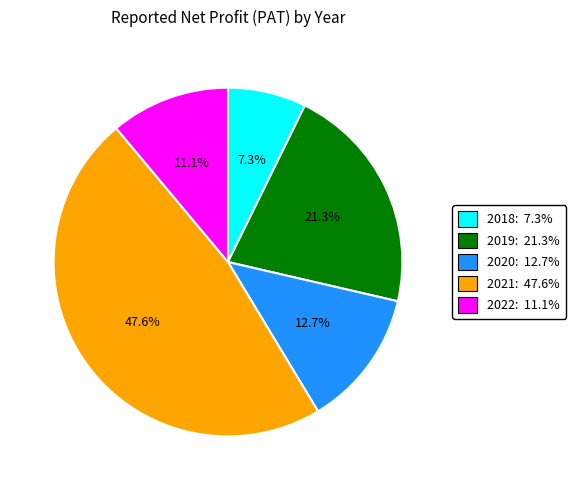

Combined, do 2022: 11.1% and 2021: 47.6% account for over 50%?

Yes